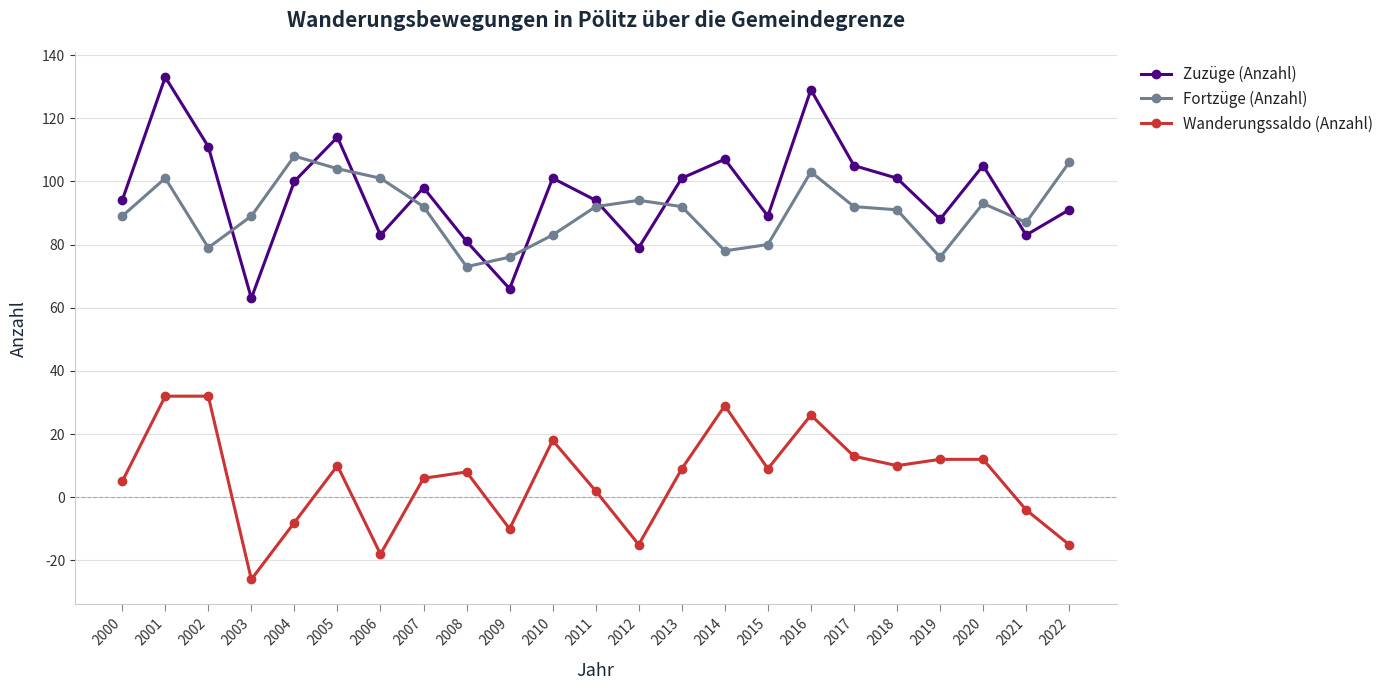

Which series has the widest spread of values?

Zuzüge (Anzahl)